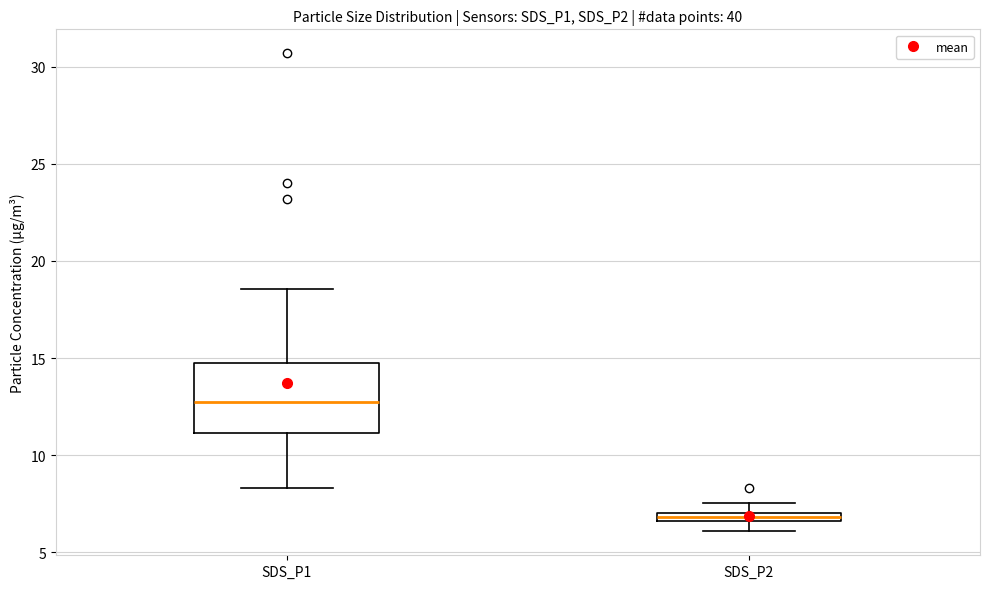

Which box has the highest median line?

SDS_P1